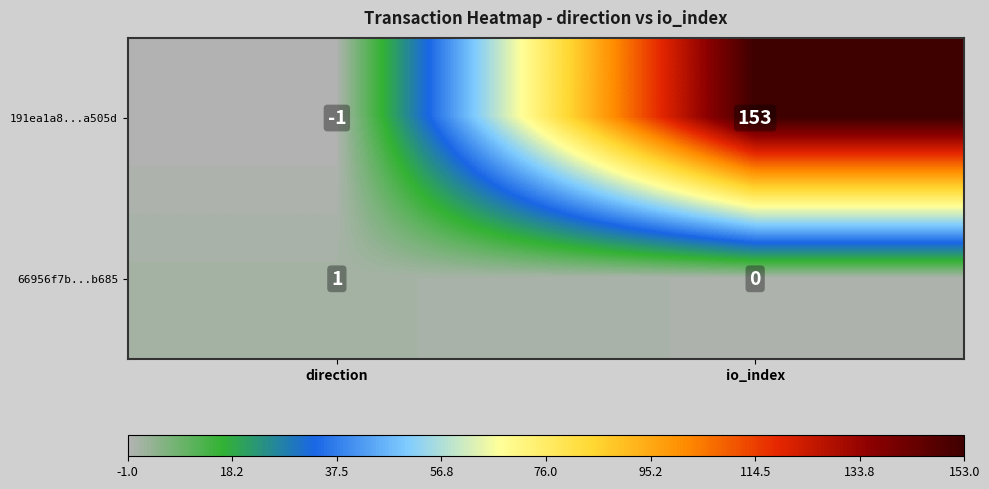

What is the maximum value shown in the chart?

153